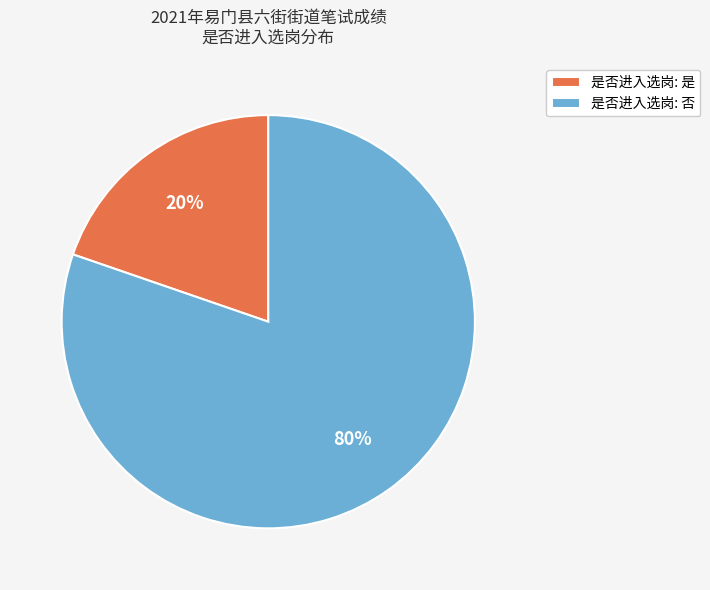

Do 是否进入选岗: 否 and 是否进入选岗: 是 together represent more than half of the pie?

Yes